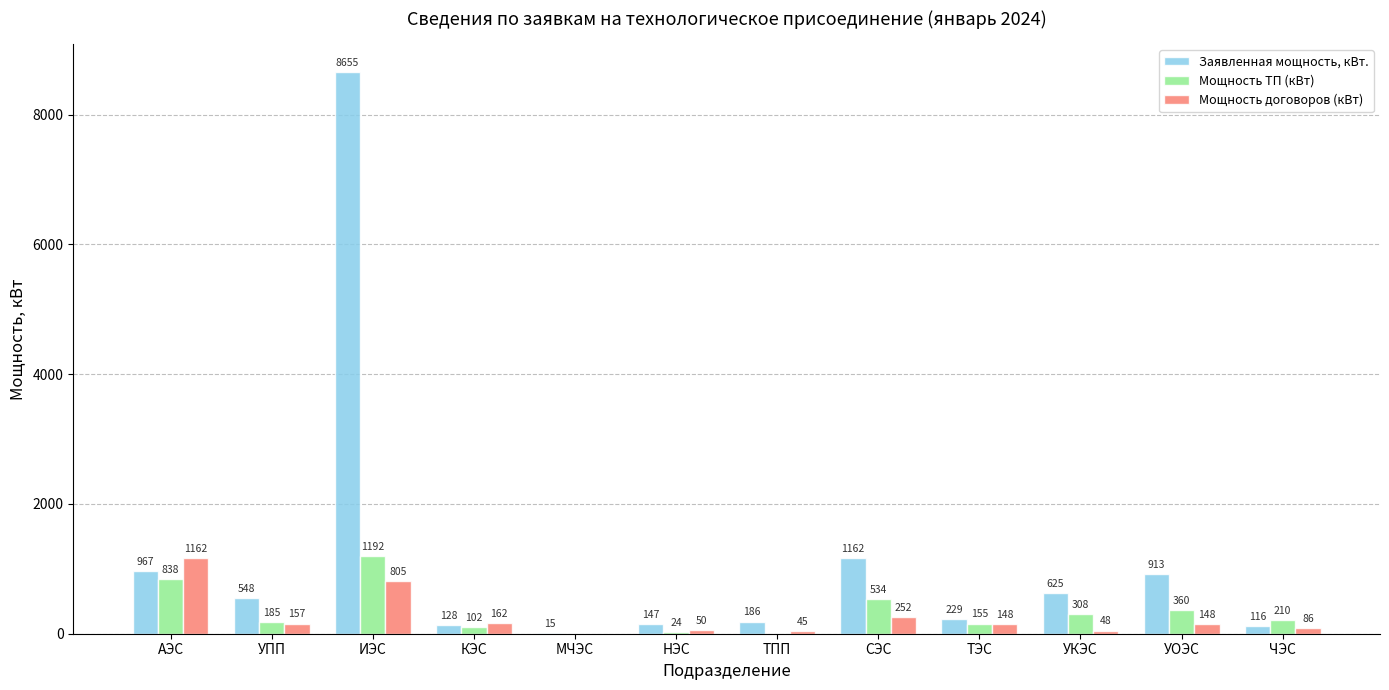

Which series has the widest spread of values?

Заявленная мощность, кВт.